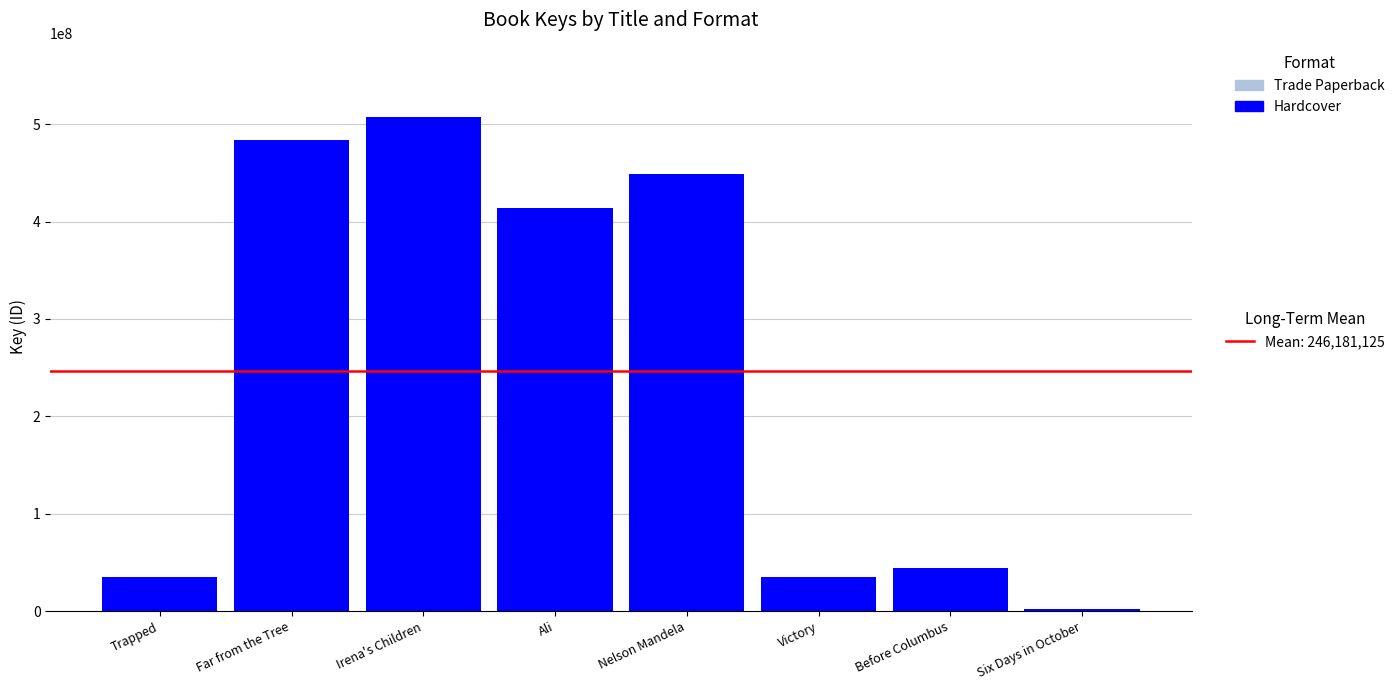

What is the difference between the second highest and minimum values in the Hardcover series?

481257846